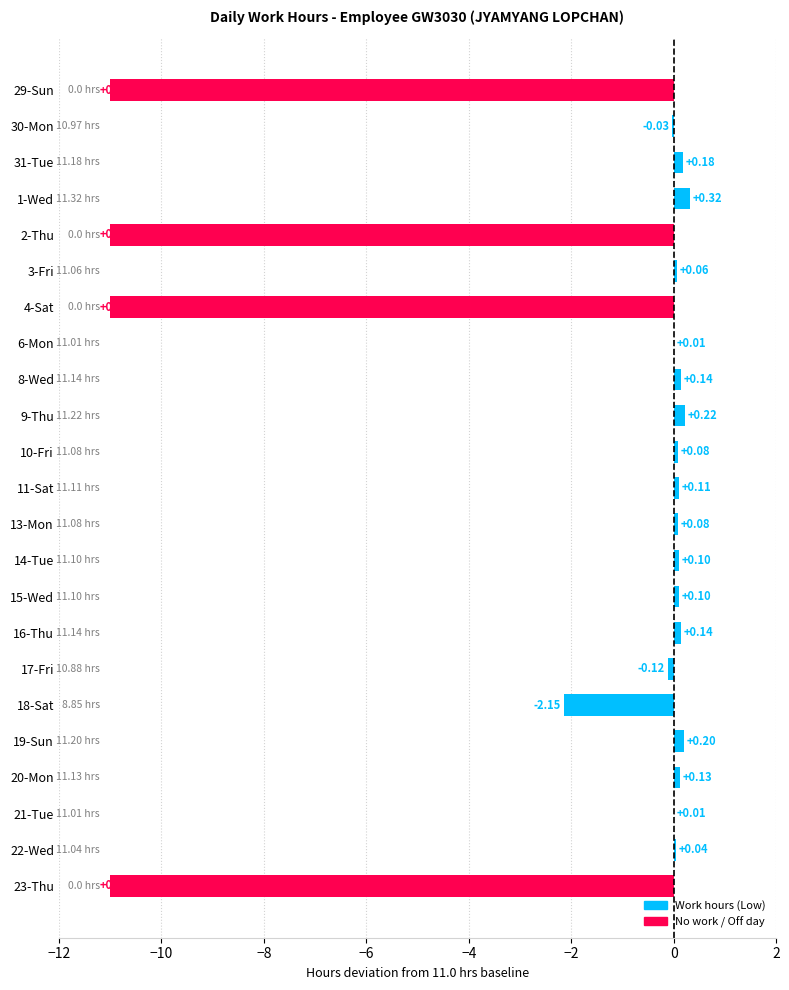

Is it true that the value at 6-Mon is 0.0?

True